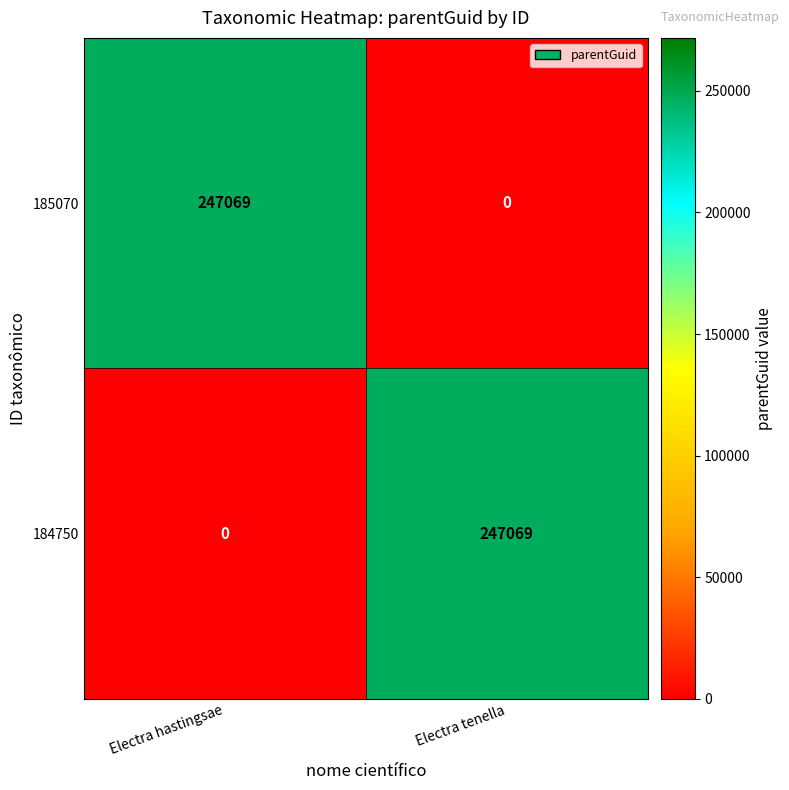

Is it true that 184750 equals 247069 at Electra tenella?

True